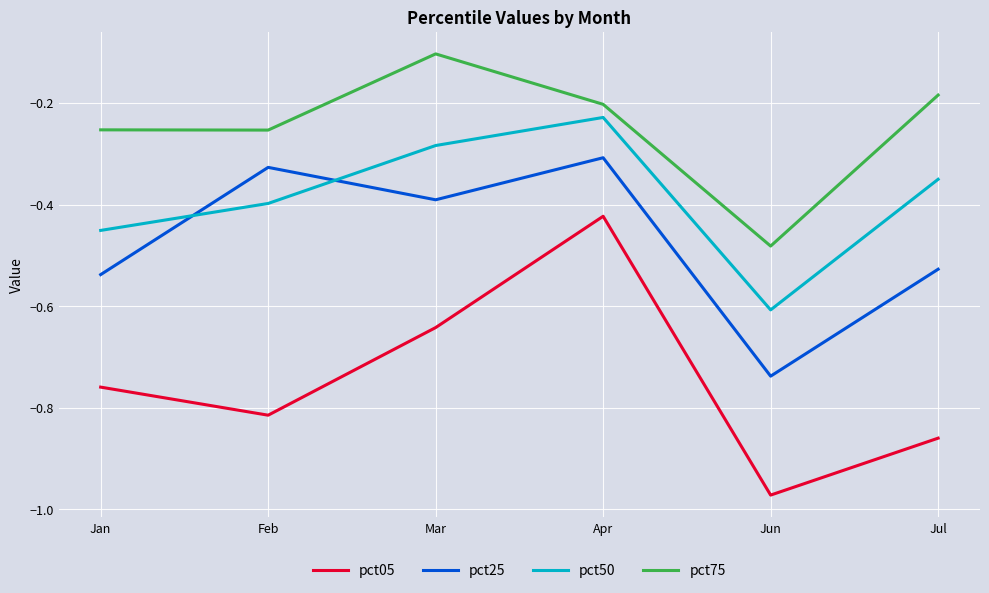

How many distinct data groups are displayed?

4